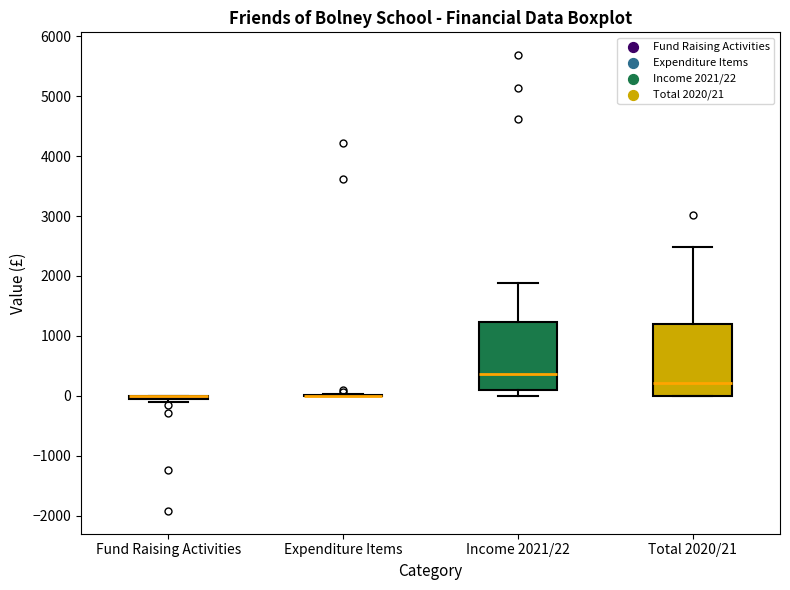

Reading left to right, transcribe this box plot: for each box, give where its median line is, the range the box spans, and where its two whiskers end, as read against the y-axis. The values are not printed on the chart, so give them approximately, as read against the axis.

Fund Raising Activities: box collapsed to a line at 0, whiskers -100 to 0
Expenditure Items: box collapsed to a line at 0, whiskers 0 to 0
Income 2021/22: median 400, box 100 to 1200, whiskers 0 to 1900
Total 2020/21: median 200, box 0 to 1200, whiskers 0 to 2500